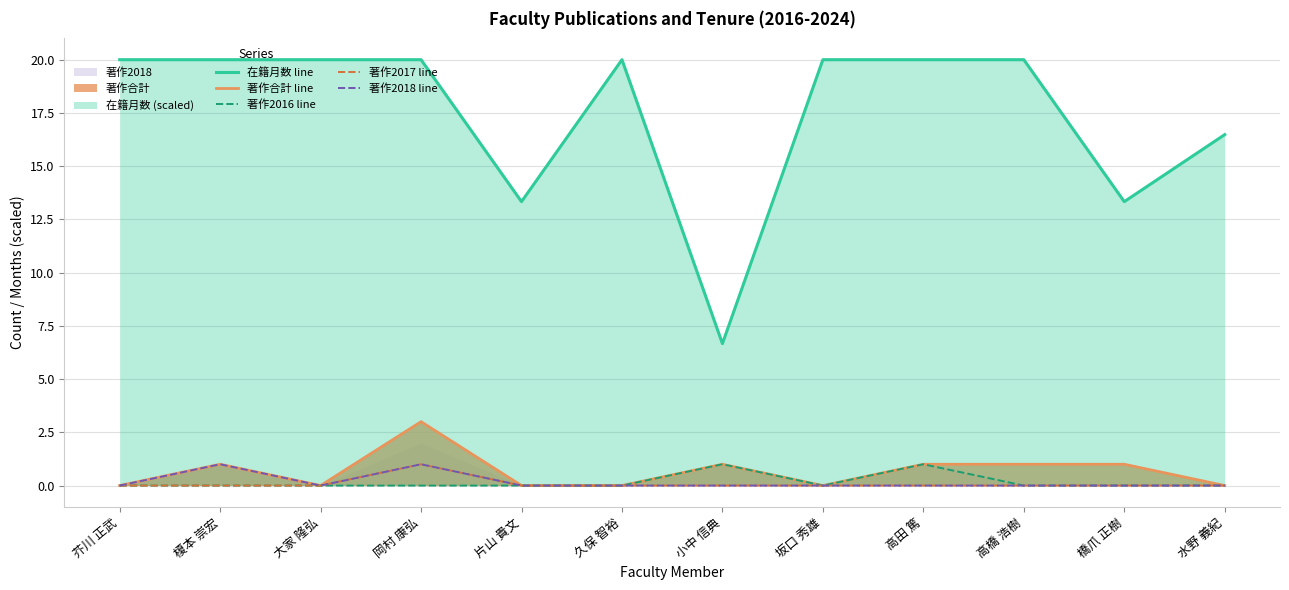

Reading left to right, transcribe all the data shown in this chart.

在籍月数 line: 芥川 正武=20.0	榎本 崇宏=20.0	大家 隆弘=20.0	岡村 康弘=20.0	片山 貴文=13.3	久保 智裕=20.0	小中 信典=6.7	坂口 秀雄=20.0	高田 篤=20.0	高橋 浩樹=20.0	橋爪 正樹=13.3	水野 義紀=16.5
著作合計 line: 芥川 正武=0.0	榎本 崇宏=1.0	大家 隆弘=0.0	岡村 康弘=3.0	片山 貴文=0.0	久保 智裕=0.0	小中 信典=1.0	坂口 秀雄=0.0	高田 篤=1.0	高橋 浩樹=1.0	橋爪 正樹=1.0	水野 義紀=0.0
著作2016 line: 芥川 正武=0.0	榎本 崇宏=0.0	大家 隆弘=0.0	岡村 康弘=0.0	片山 貴文=0.0	久保 智裕=0.0	小中 信典=1.0	坂口 秀雄=0.0	高田 篤=1.0	高橋 浩樹=0.0	橋爪 正樹=0.0	水野 義紀=0.0
著作2017 line: 芥川 正武=0.0	榎本 崇宏=0.0	大家 隆弘=0.0	岡村 康弘=1.0	片山 貴文=0.0	久保 智裕=0.0	小中 信典=0.0	坂口 秀雄=0.0	高田 篤=0.0	高橋 浩樹=0.0	橋爪 正樹=0.0	水野 義紀=0.0
著作2018 line: 芥川 正武=0.0	榎本 崇宏=1.0	大家 隆弘=0.0	岡村 康弘=1.0	片山 貴文=0.0	久保 智裕=0.0	小中 信典=0.0	坂口 秀雄=0.0	高田 篤=0.0	高橋 浩樹=0.0	橋爪 正樹=0.0	水野 義紀=0.0